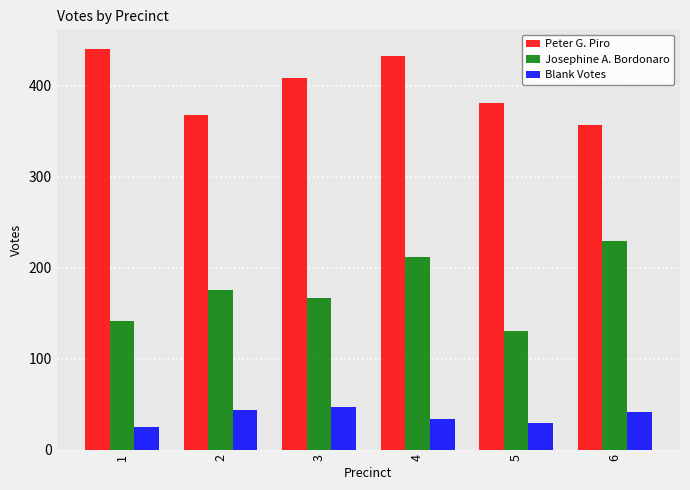

Reading left to right, what are all the values shown in this chart?

Peter G. Piro: 1=440	2=368	3=409	4=433	5=381	6=357
Josephine A. Bordonaro: 1=141	2=175	3=167	4=212	5=130	6=229
Blank Votes: 1=25	2=44	3=47	4=34	5=29	6=41